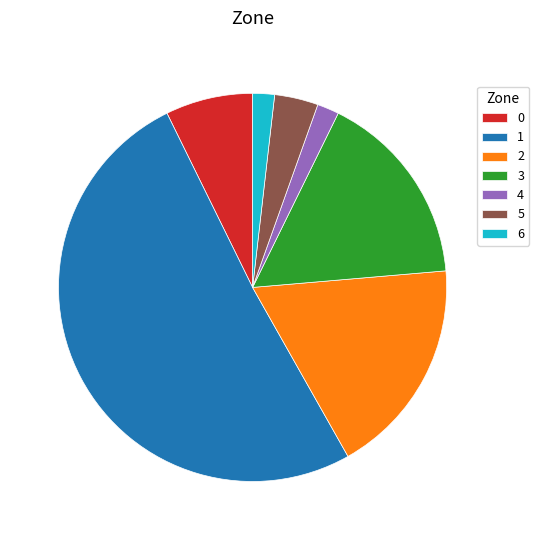

True or false: 5 accounts for 4% of the total.

True